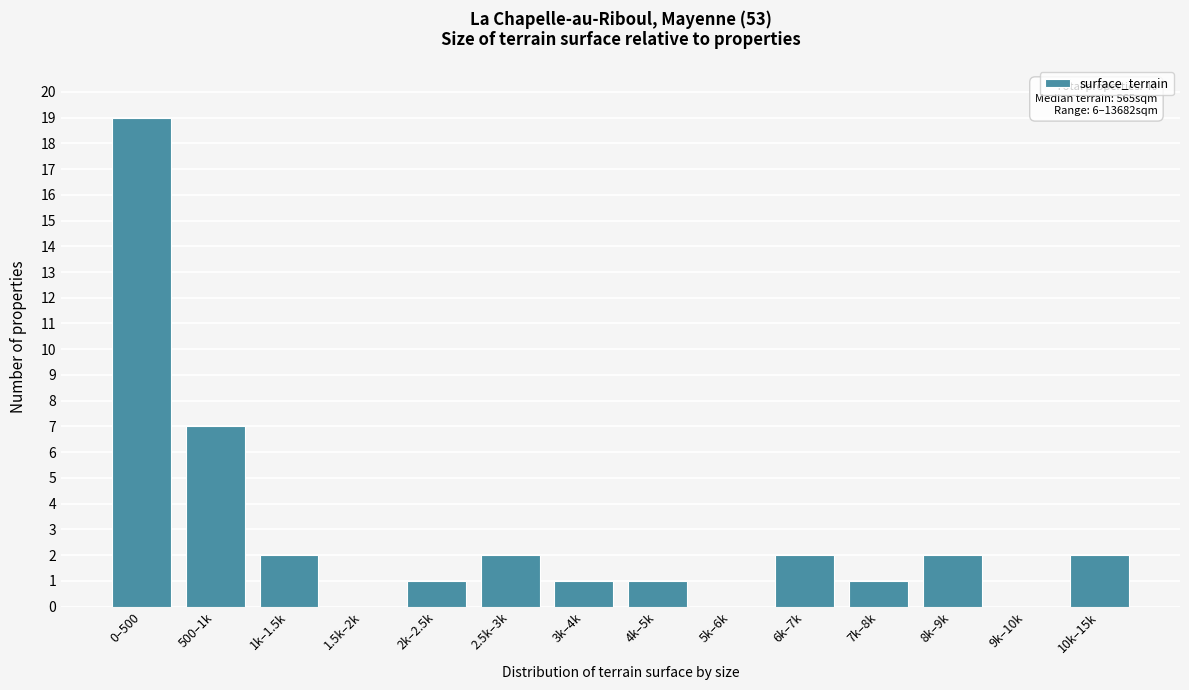

Reading left to right, extract all data points from this chart.

0–500=19	500–1k=7	1k–1.5k=2	1.5k–2k=0	2k–2.5k=1	2.5k–3k=2	3k–4k=1	4k–5k=1	5k–6k=0	6k–7k=2	7k–8k=1	8k–9k=2	9k–10k=0	10k–15k=2